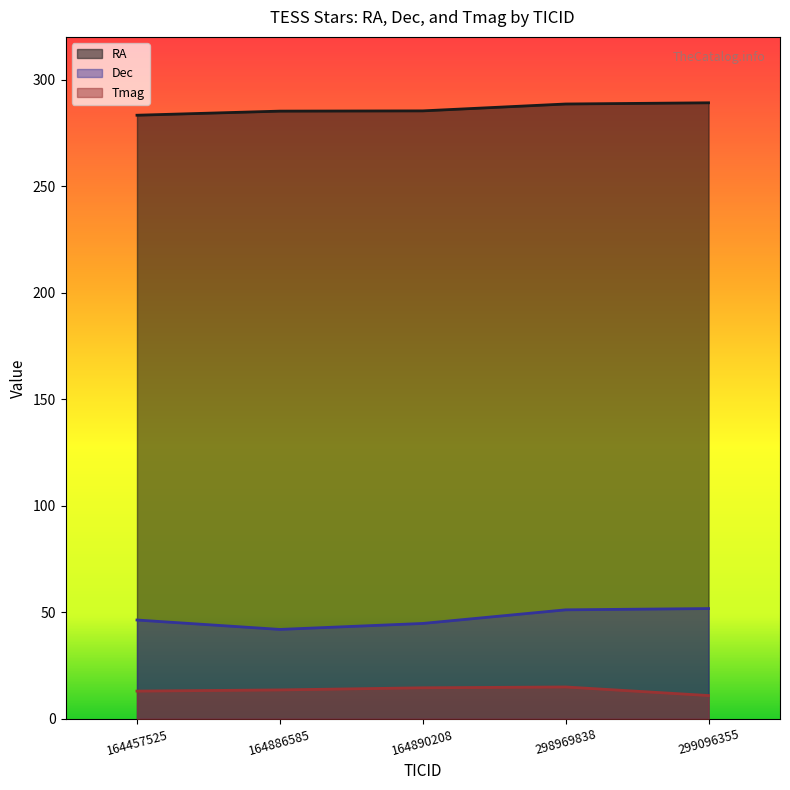

True or false: Dec and RA cross at least once.

False